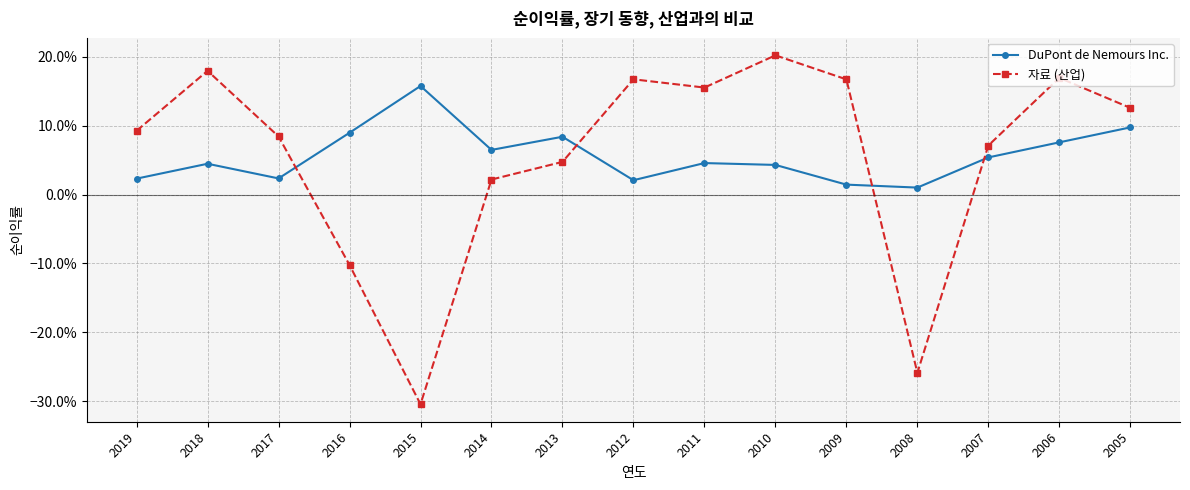

Which category has the lowest value in the DuPont de Nemours Inc. series?

2008